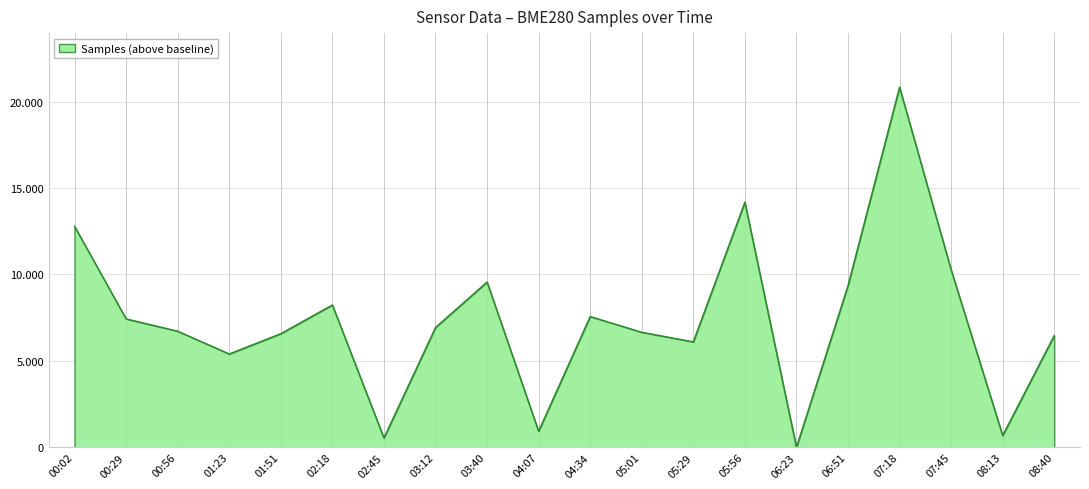

Is this an area chart (filled region under the line)?

Yes